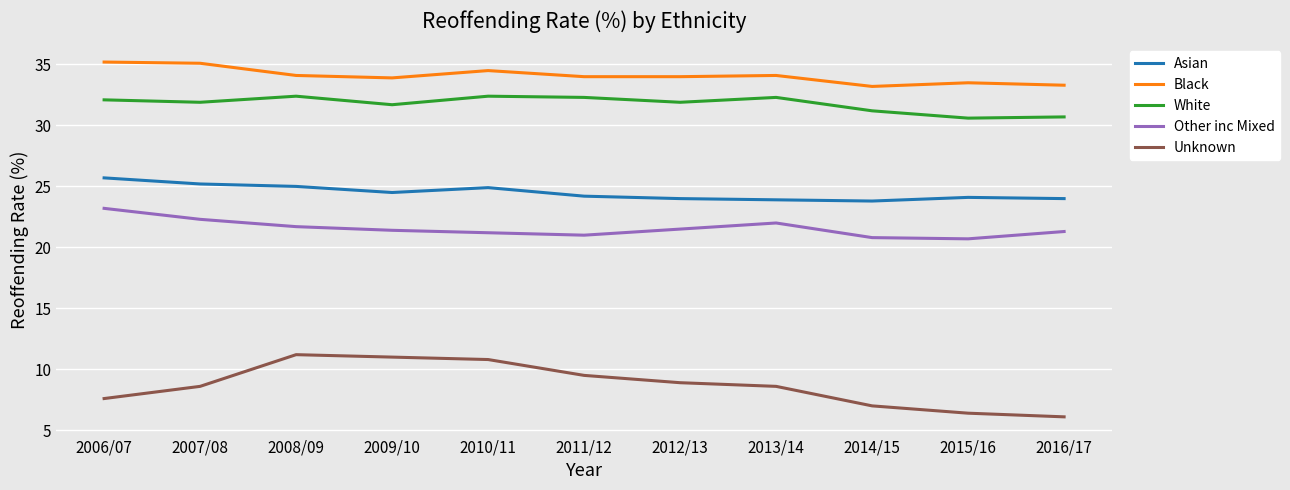

What is the difference between the White values at 2009/10 and 2015/16?

1.1